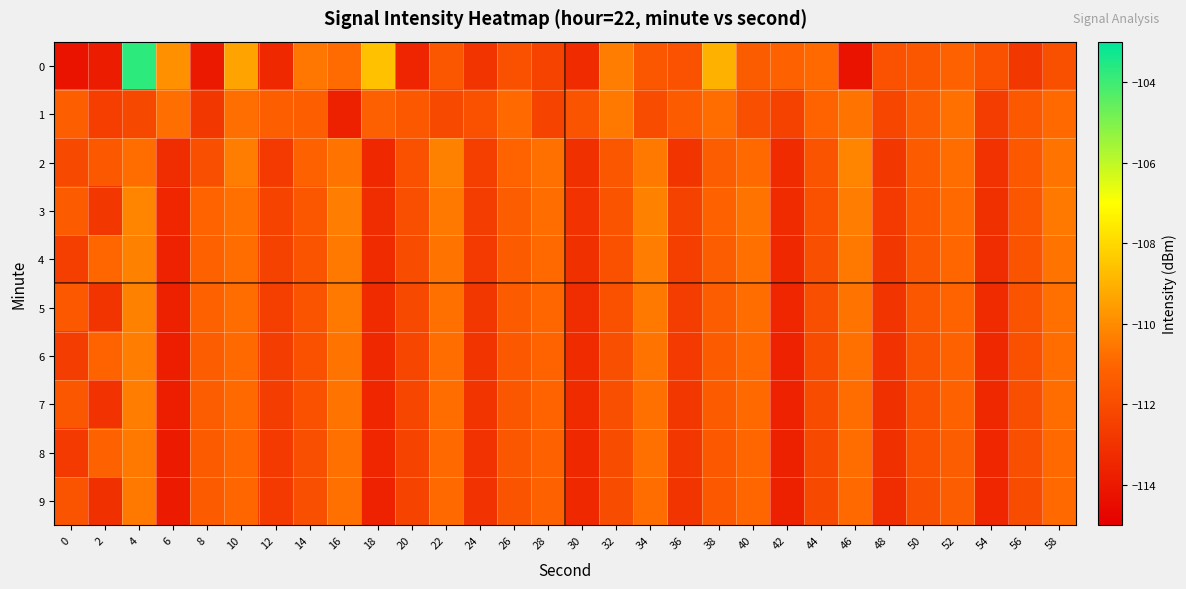

How many data points does each series have?

30